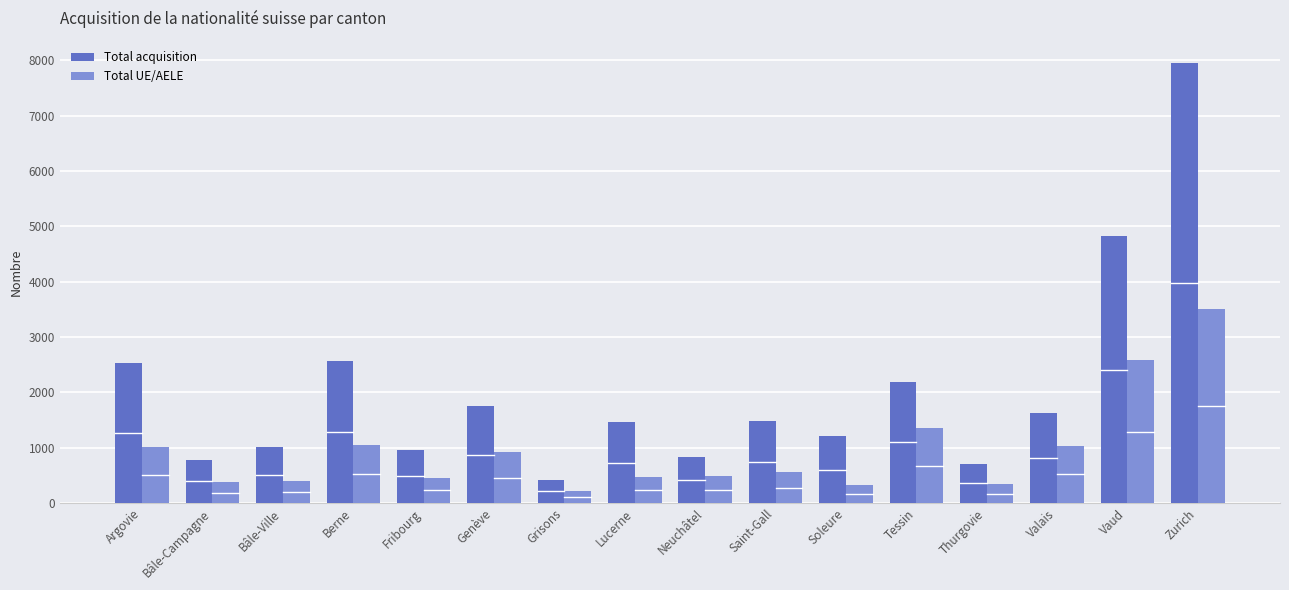

How many categories are shown in the chart?

16